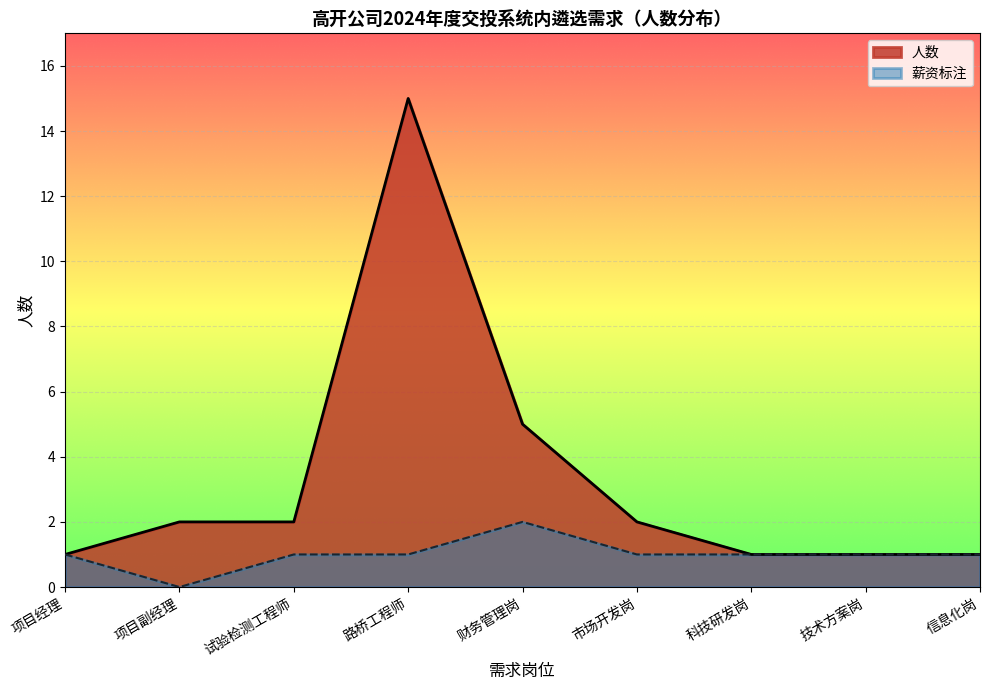

Is it true that 人数 equals 1 at 试验检测工程师?

False